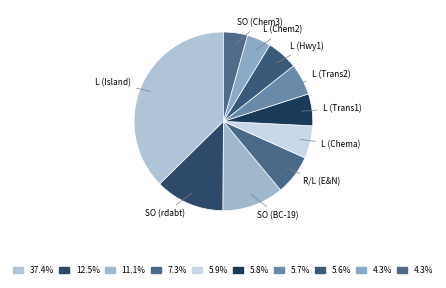

Is there any slice that represents more than half of the pie?

No